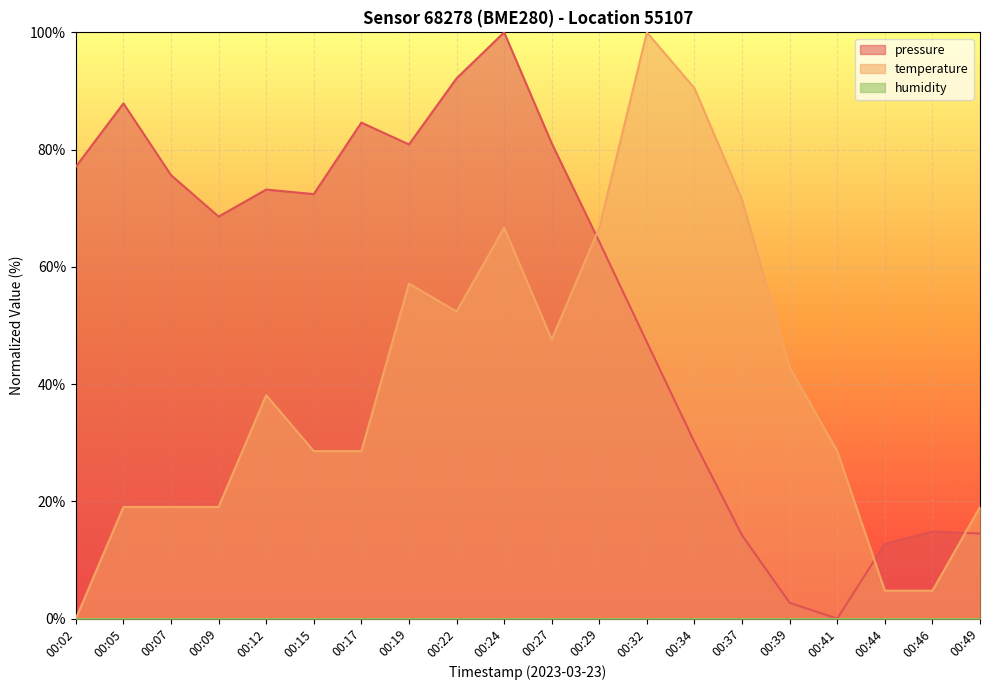

At how many categories does at least one series exceed 31?

16